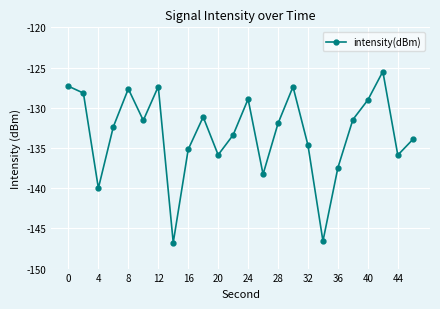

What is the greatest value displayed?

-125.5